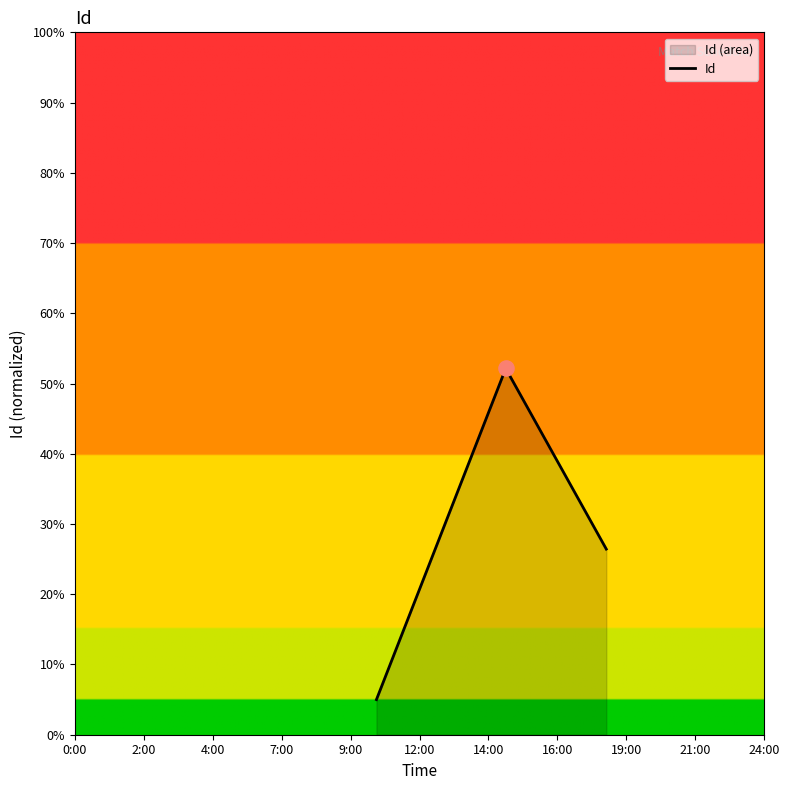

What is the difference between the second highest and minimum values?

21.4